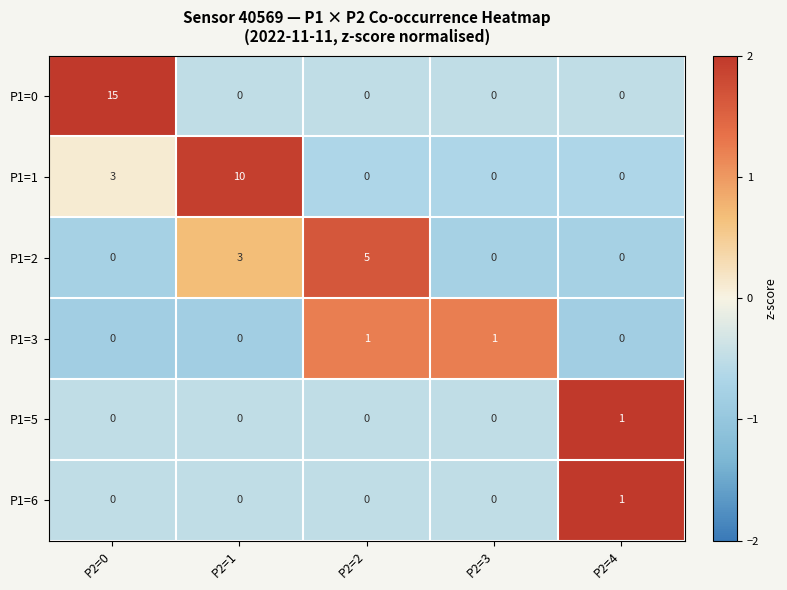

Which series has the largest range (max minus min)?

P1=0